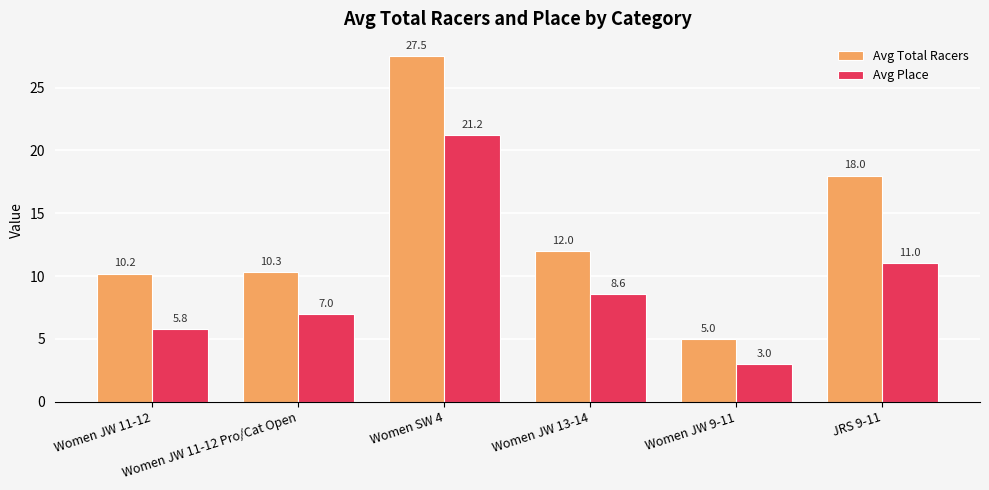

Are the bars horizontal?

No